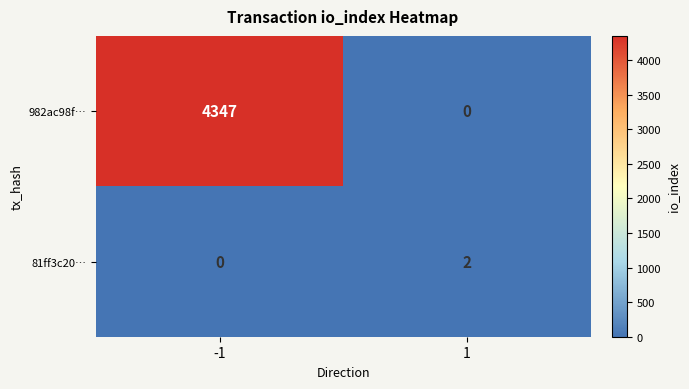

What is the difference between the maximum and minimum values in the 982ac98f… series?

4347